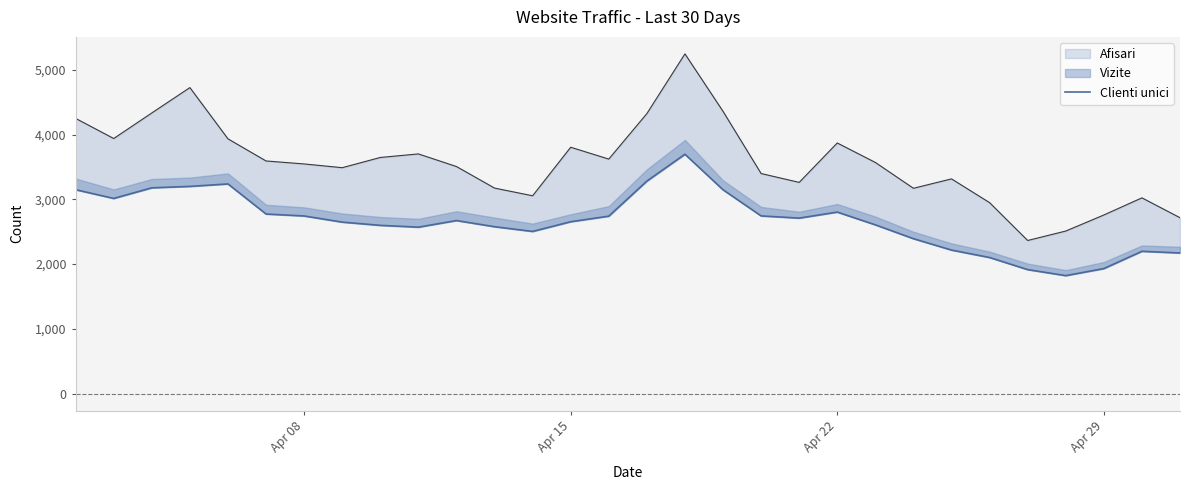

What is the average value?

2667